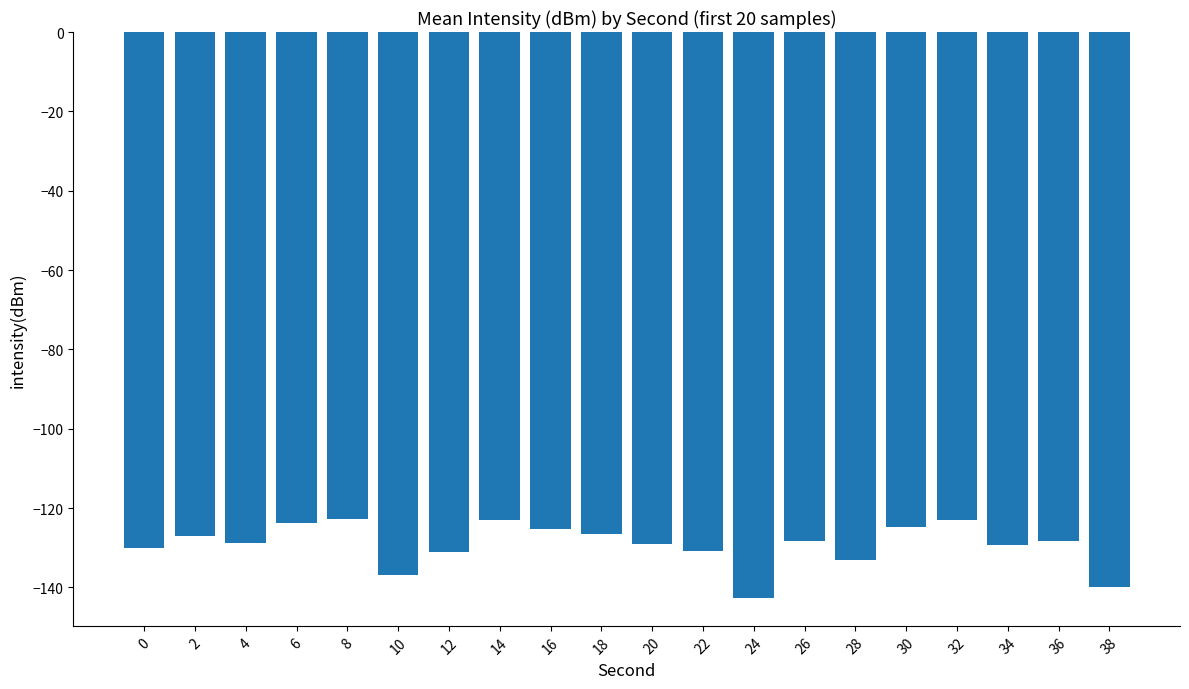

What is the sum of all values?

-2584.8